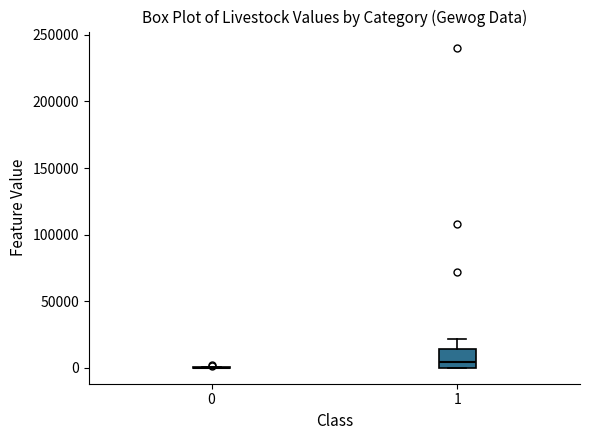

Which box is the tallest, from its lower edge to its upper edge?

1